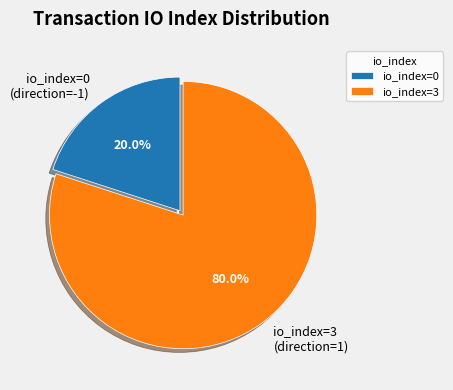

Count the number of slices in the pie.

2